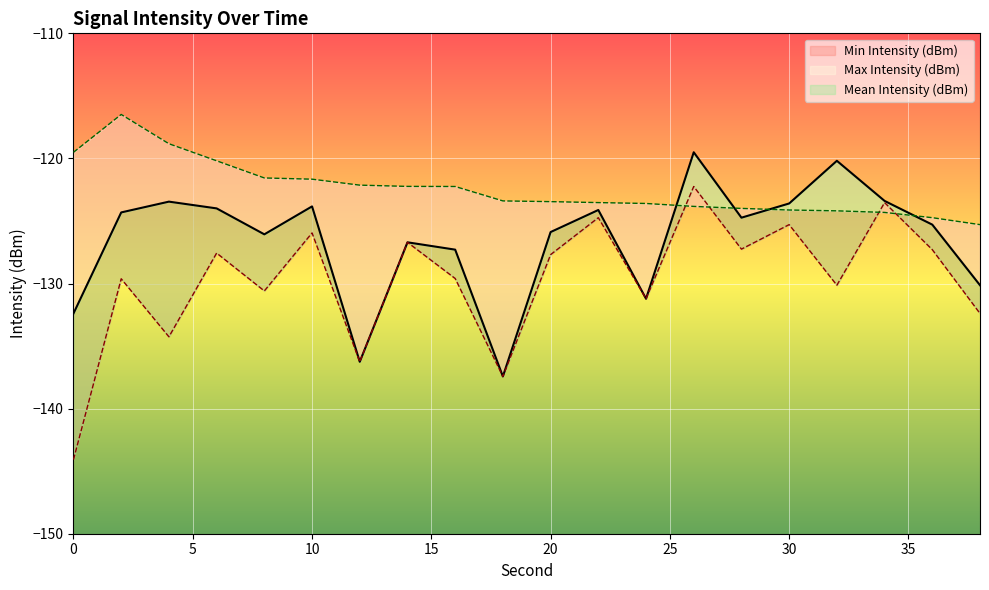

Reading right to left, transcribe all the data shown in this chart.

Mean Intensity (dBm): 38=-130.1	36=-125.3	34=-123.4	32=-120.2	30=-123.6	28=-124.7	26=-119.5	24=-131.2	22=-124.1	20=-125.9	18=-137.4	16=-127.3	14=-126.7	12=-136.3	10=-123.8	8=-126.1	6=-124.0	4=-123.5	2=-124.3	0=-132.4
Min Intensity (dBm): 38=-132.4	36=-127.3	34=-123.5	32=-130.1	30=-125.3	28=-127.2	26=-122.2	24=-131.2	22=-124.7	20=-127.7	18=-137.4	16=-129.6	14=-126.7	12=-136.3	10=-126.0	8=-130.6	6=-127.6	4=-134.3	2=-129.6	0=-144.1
Max Intensity (dBm): 38=-125.3	36=-124.7	34=-124.3	32=-124.2	30=-124.1	28=-124.0	26=-123.8	24=-123.6	22=-123.5	20=-123.5	18=-123.4	16=-122.2	14=-122.2	12=-122.1	10=-121.7	8=-121.6	6=-120.2	4=-118.8	2=-116.5	0=-119.5